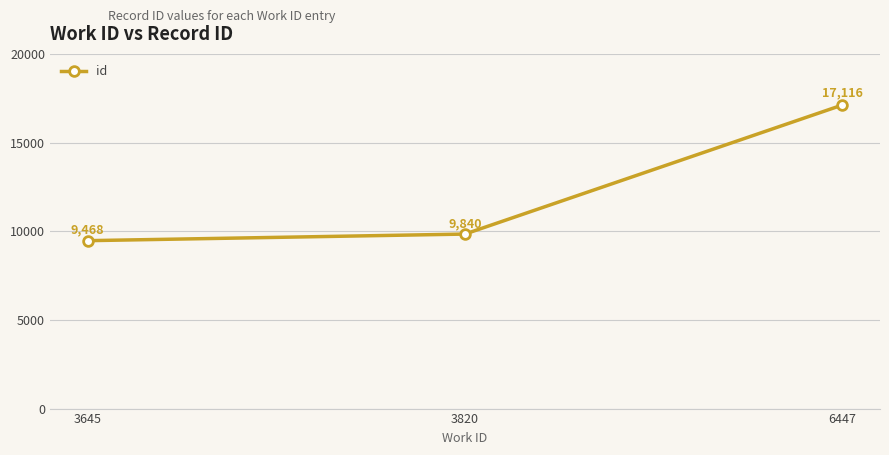

What is the minimum value shown in the chart?

9468